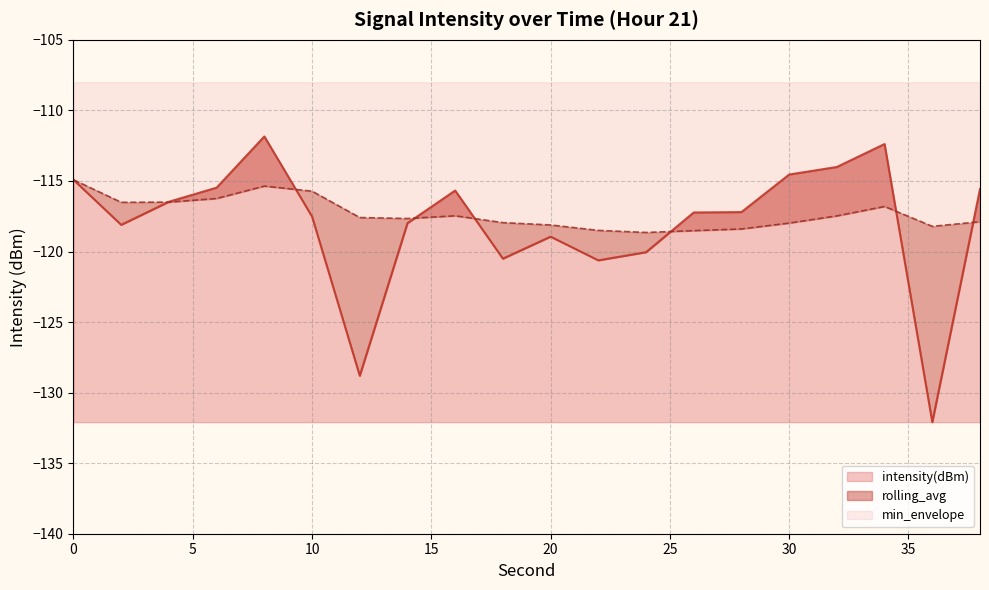

Reading right to left, extract all data points from this chart.

intensity(dBm): -115.6	-132.1	-112.4	-114.0	-114.5	-117.2	-117.2	-120.0	-120.6	-118.9	-120.5	-115.7	-118.0	-128.8	-117.5	-111.8	-115.5	-116.5	-118.1	-114.9
rolling_avg: -117.9	-118.2	-116.8	-117.5	-118.0	-118.4	-118.5	-118.6	-118.5	-118.1	-118.0	-117.5	-117.7	-117.6	-115.7	-115.4	-116.2	-116.5	-116.5	-114.9